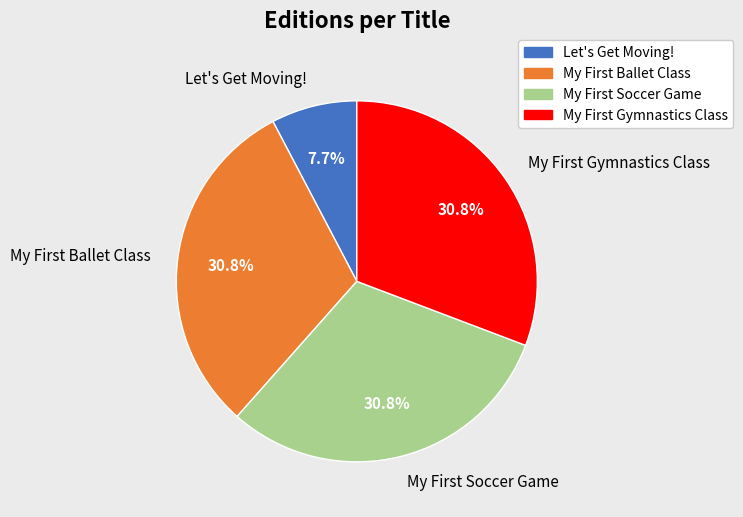

Does Let's Get Moving! represent more than half of the total?

No